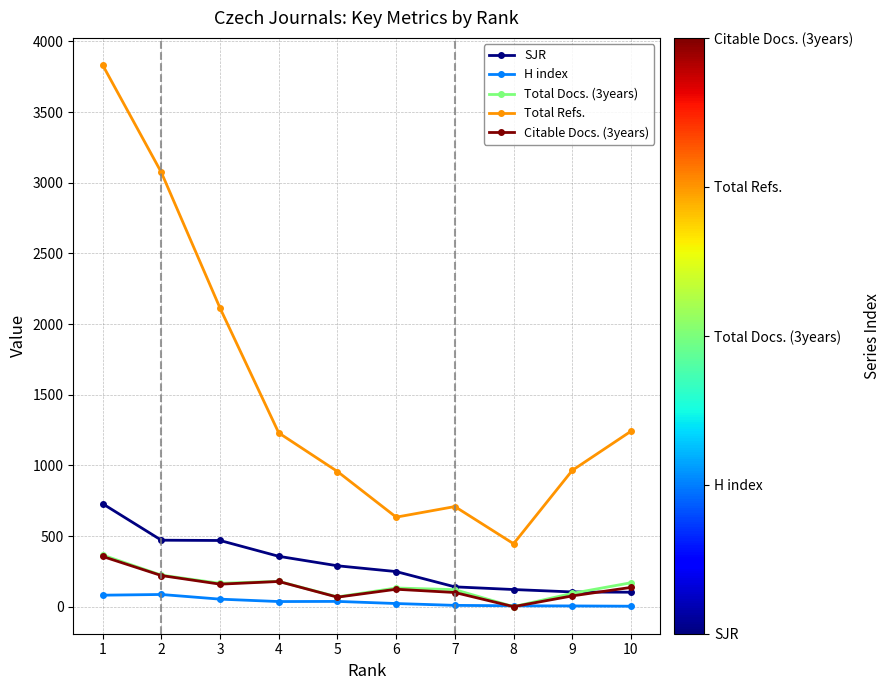

Between 8 and 9, which series saw the biggest shift?

Total Refs.